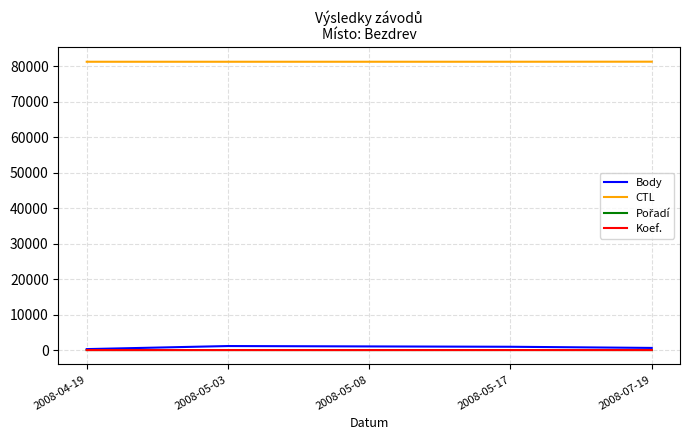

Which series has the largest total across all categories?

CTL